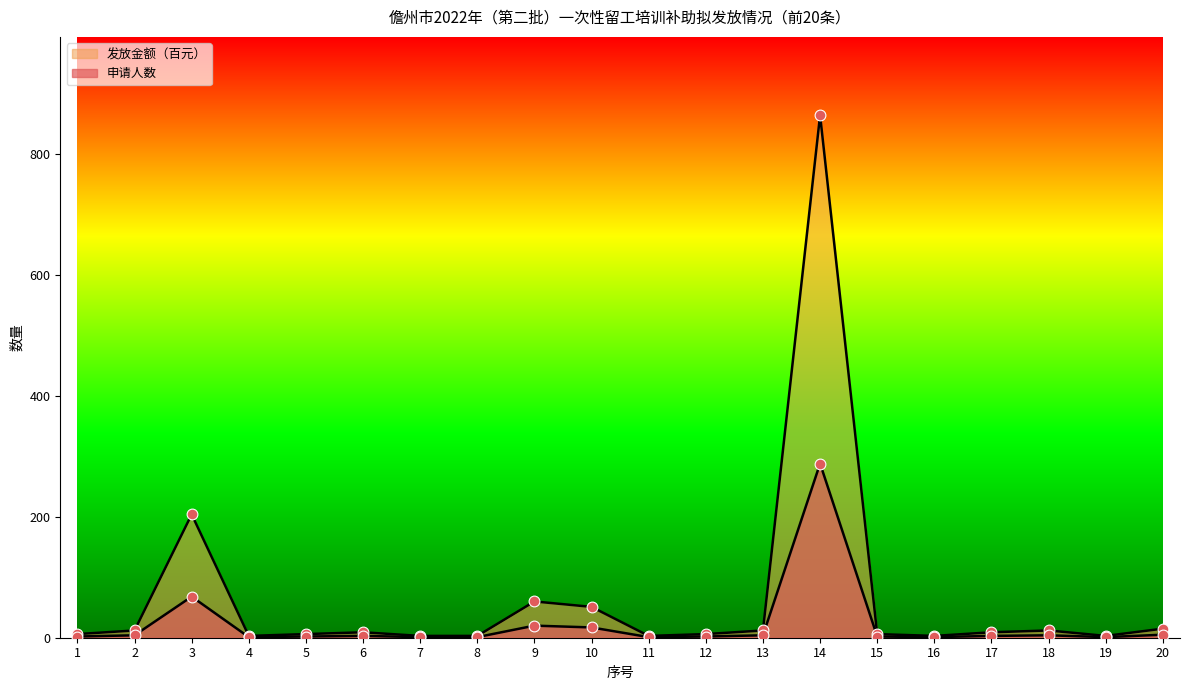

What are all the series names shown in the legend?

申请人数, 发放金额（百元）